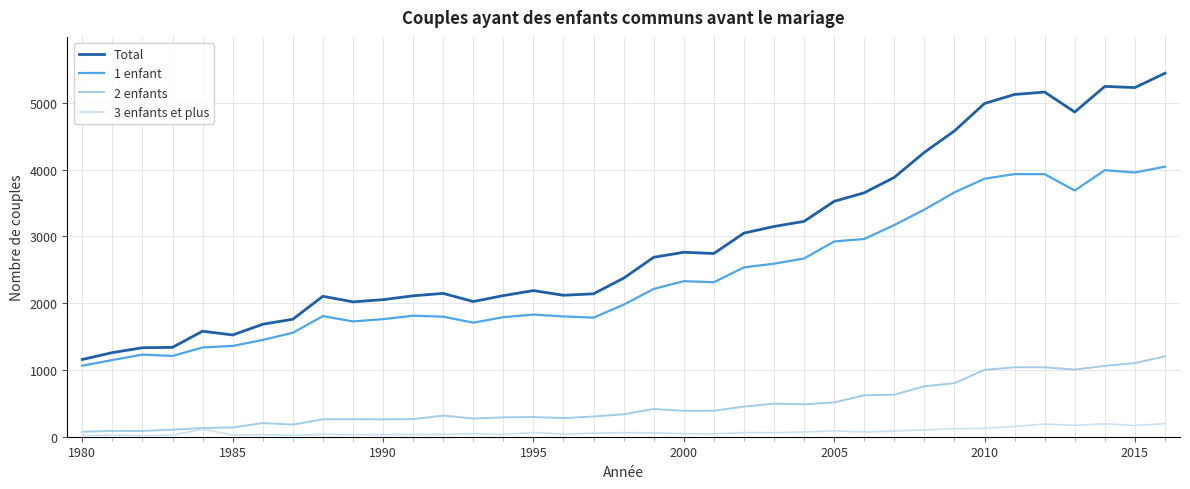

Rank the series by their maximum value, from lowest to highest.

3 enfants et plus, 2 enfants, 1 enfant, Total